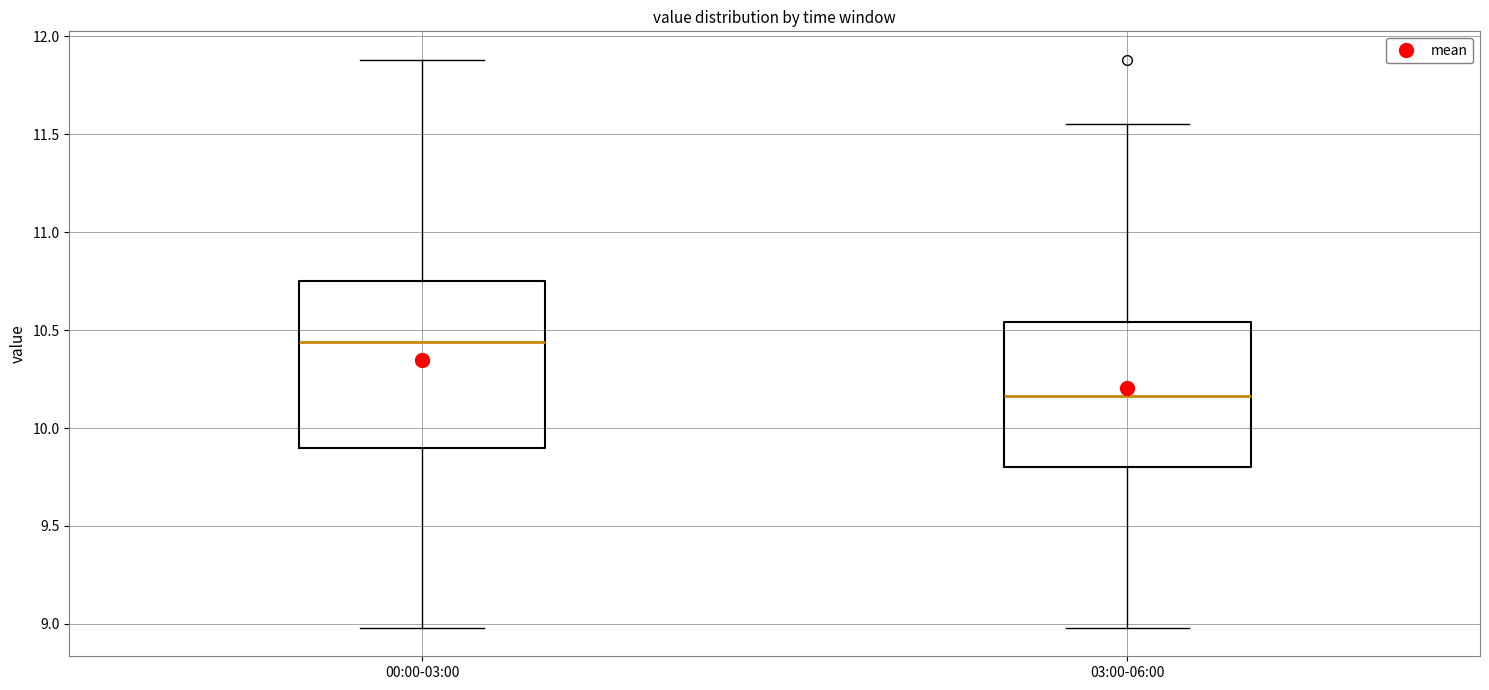

Reading left to right, read every box against the y-axis: the position of its median line, the range the box covers, and the ends of its whiskers. The values are not printed on the chart, so give them approximately, as read against the axis.

00:00-03:00: median 10.45, box 9.90 to 10.75, whiskers 9.00 to 11.90
03:00-06:00: median 10.15, box 9.80 to 10.55, whiskers 9.00 to 11.55